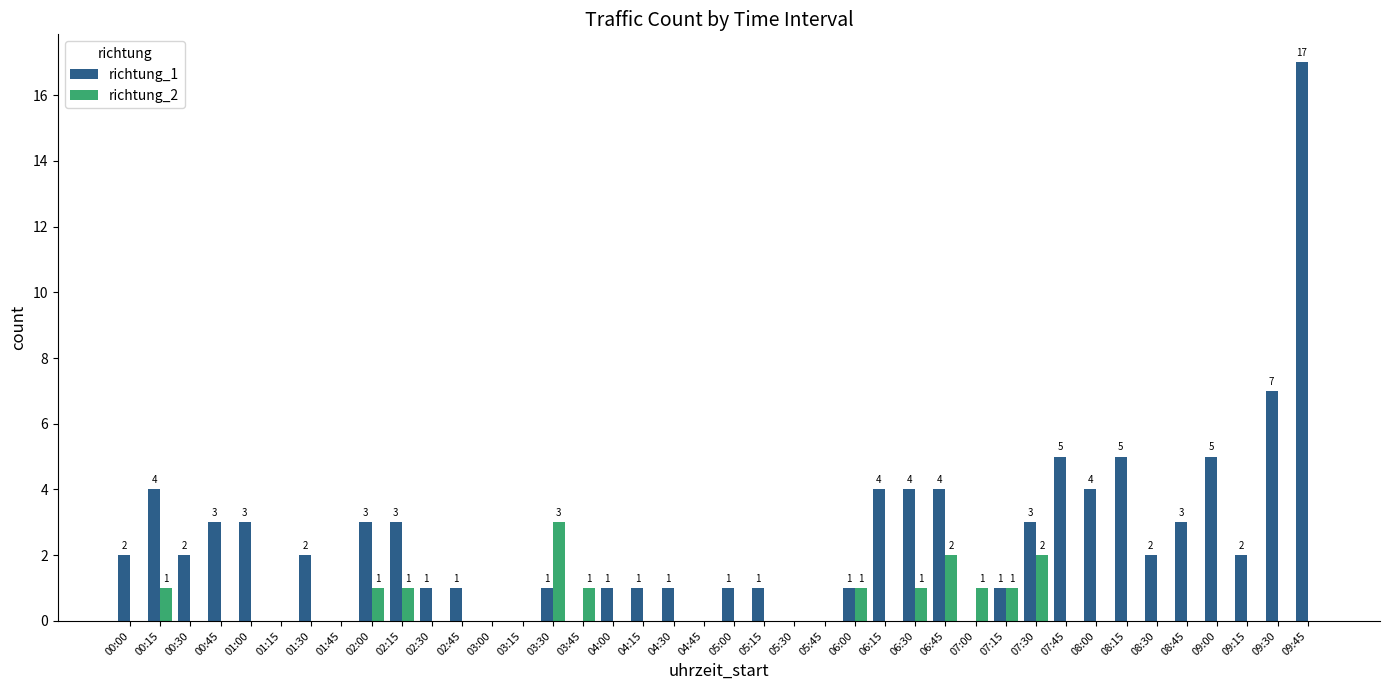

Which series has the widest spread of values?

richtung_1